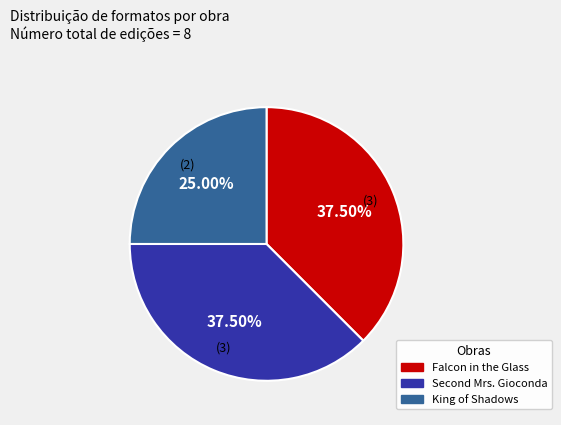

Does any single category account for the majority?

No